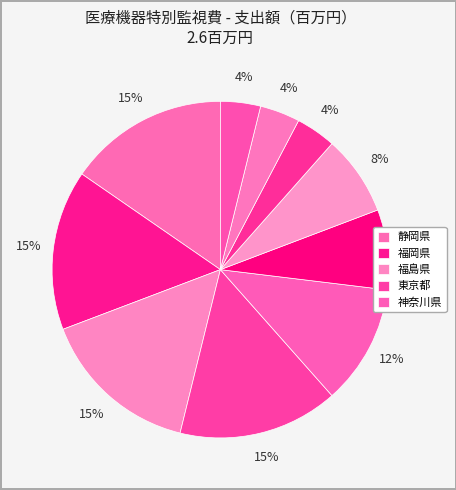

Count the number of slices in the pie.

10